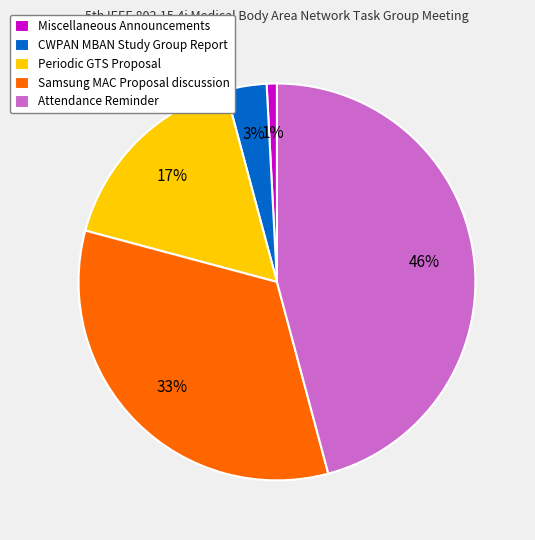

Is there a majority slice in this chart?

No